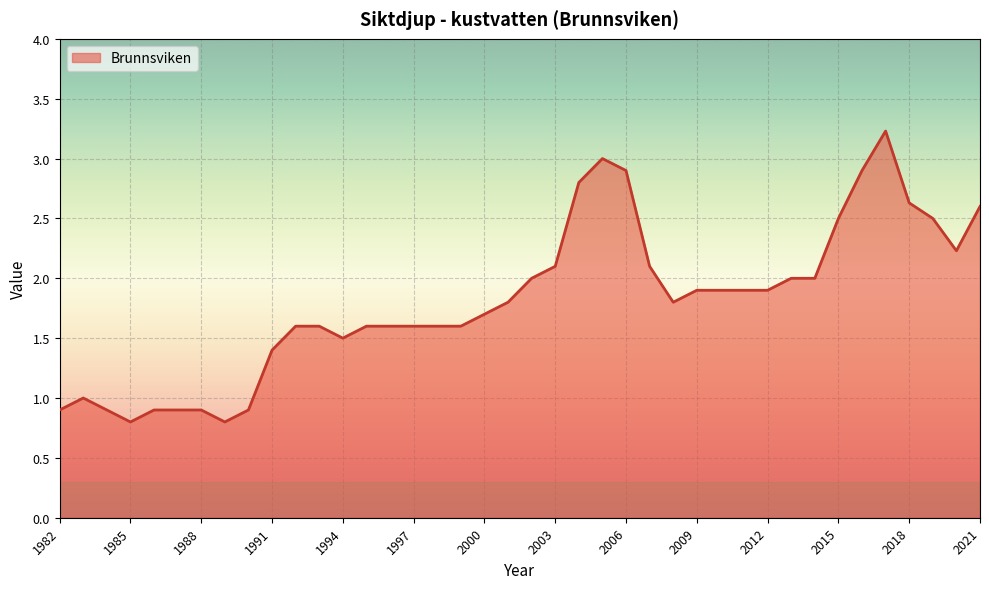

What is the minimum value shown in the chart?

0.8